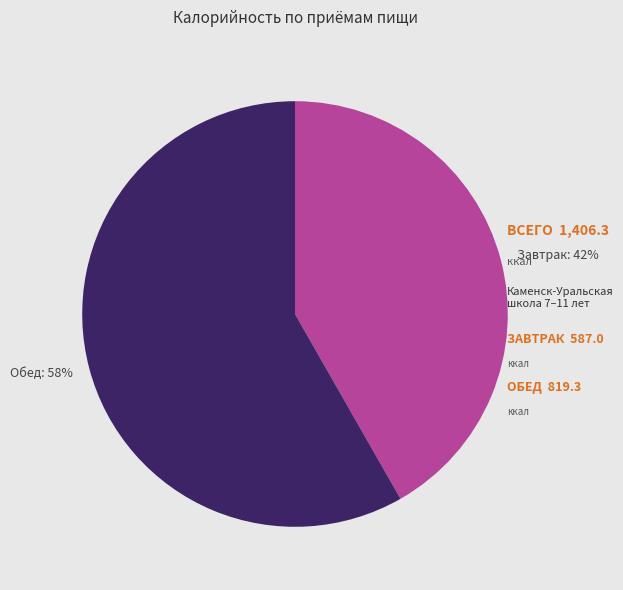

Do Завтрак and Обед together represent more than half of the pie?

Yes